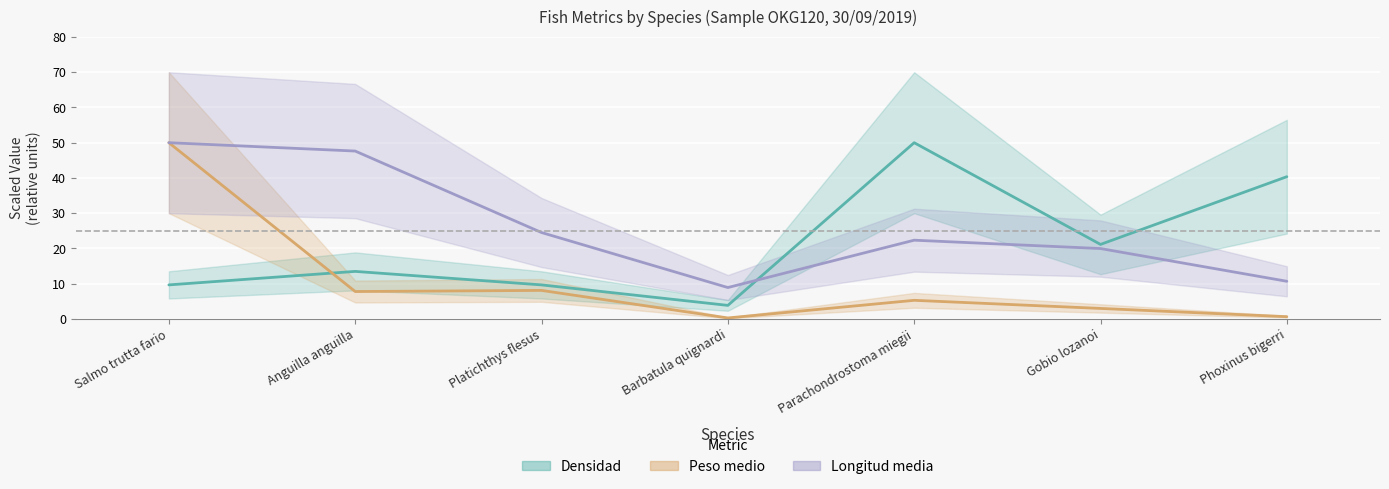

Where is Peso medio nearest to the value 25?

Platichthys flesus